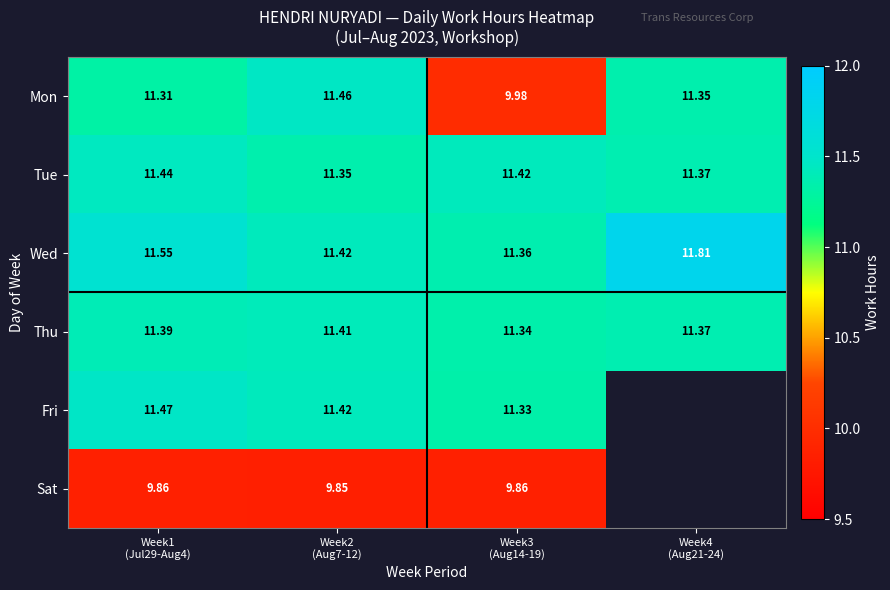

Is the value of Fri at Week2 (Aug7-12) greater than the value of Sat at Week1 (Jul29-Aug4)?

Yes